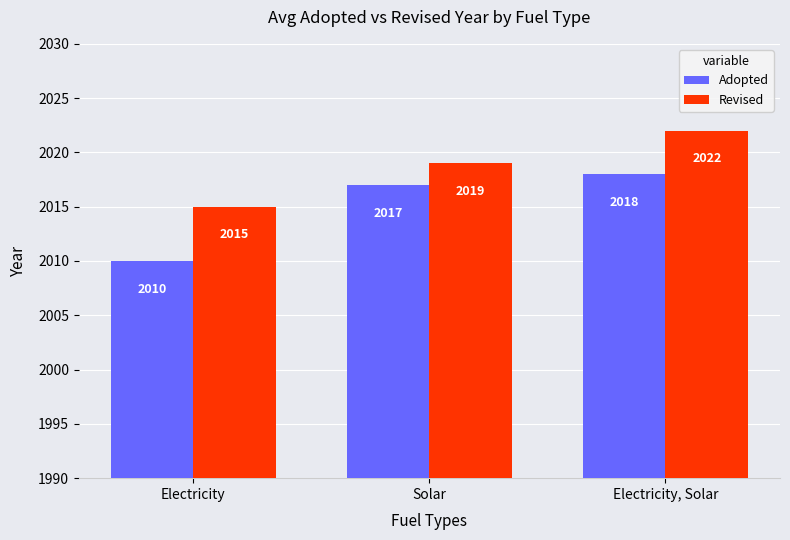

What position from the right is Electricity?

3